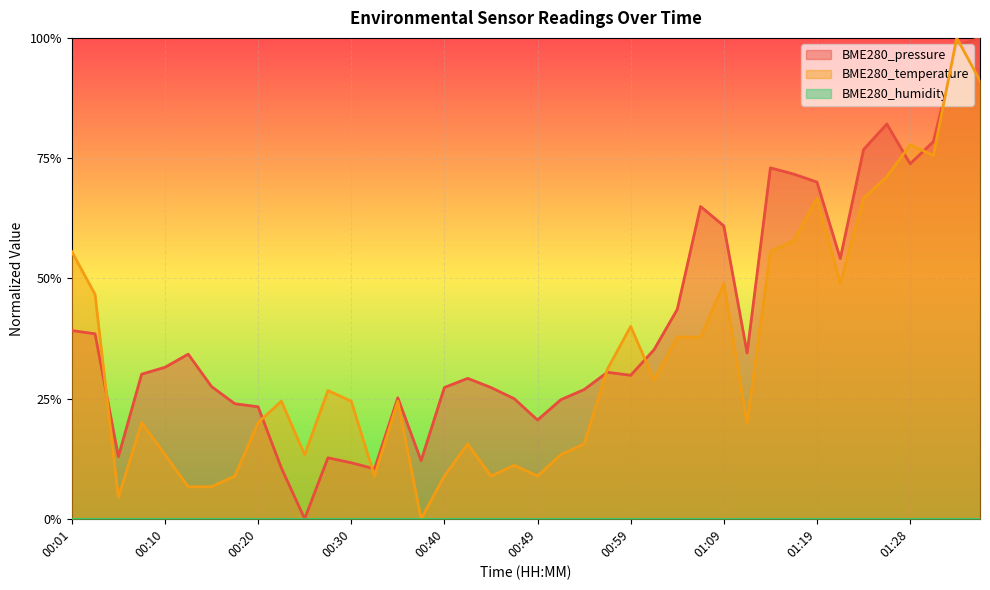

What is the sum of the BME280_temperature values at 00:06 and 00:57?

0.4